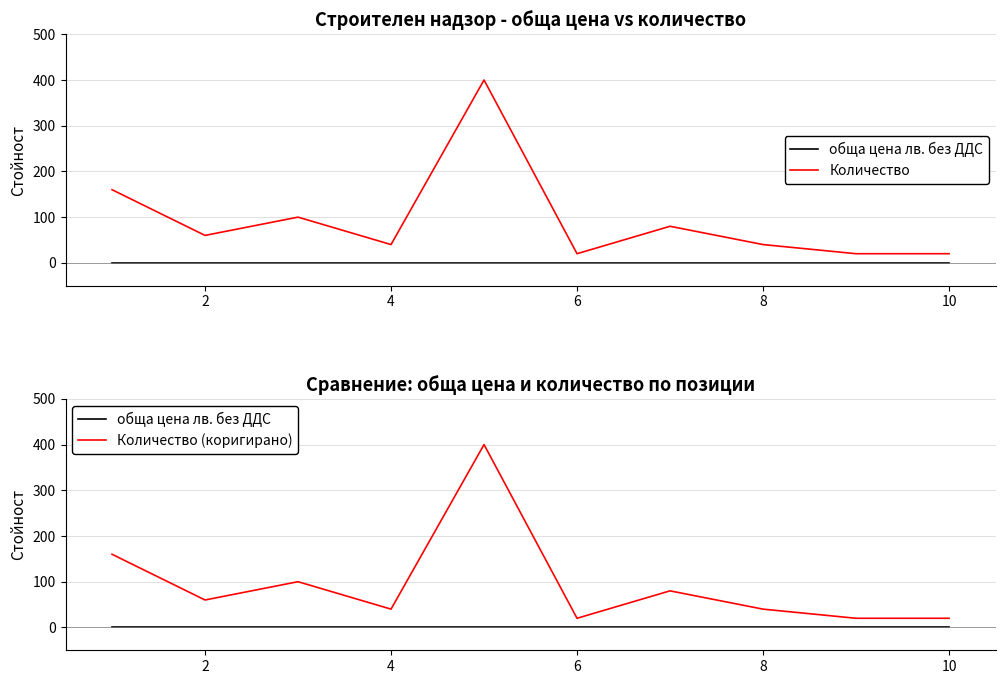

Does the chart have visible grid lines?

Yes